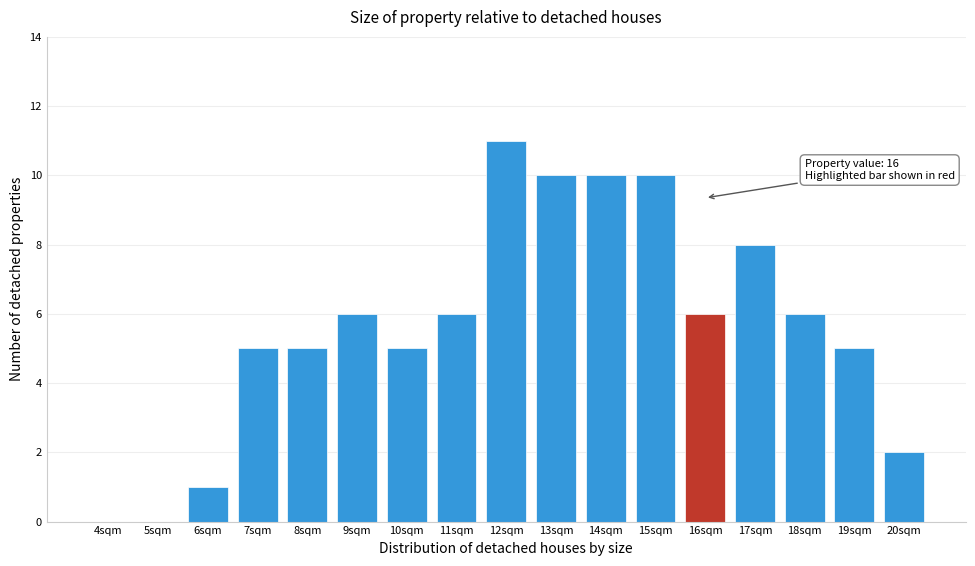

Reading left to right, list all the values displayed in this chart.

4sqm=0	5sqm=0	6sqm=1	7sqm=5	8sqm=5	9sqm=6	10sqm=5	11sqm=6	12sqm=11	13sqm=10	14sqm=10	15sqm=10	16sqm=6	17sqm=8	18sqm=6	19sqm=5	20sqm=2